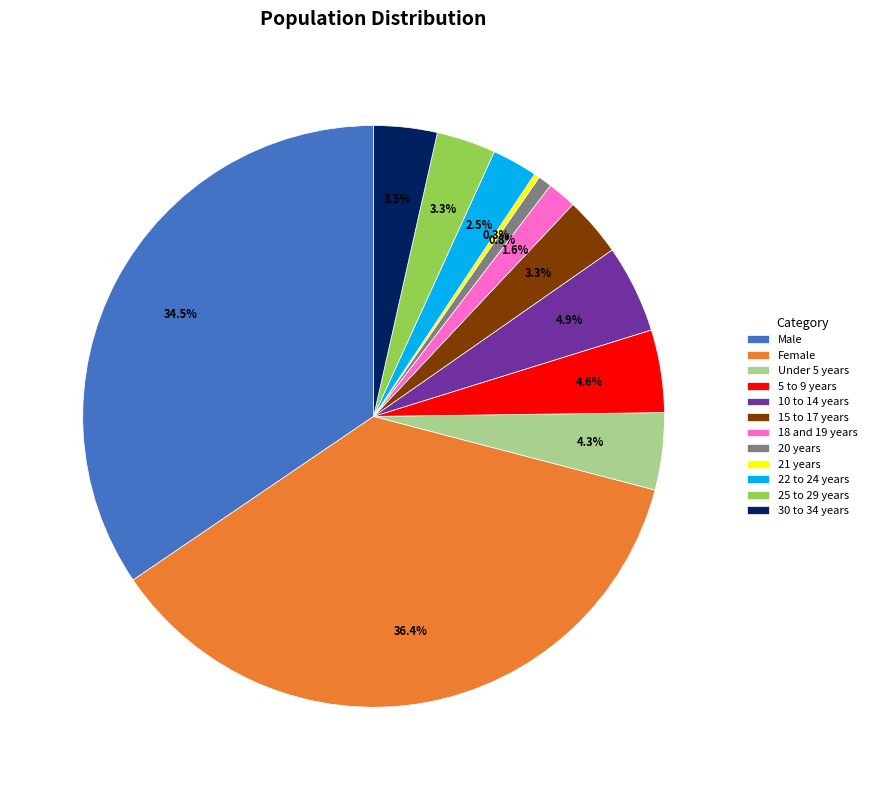

Which slice is the largest?

Female